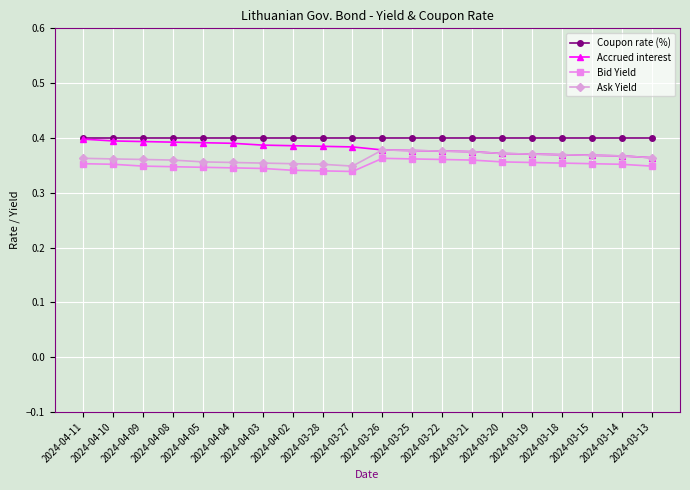

How many Bid Yield values are between 0 and 1?

20